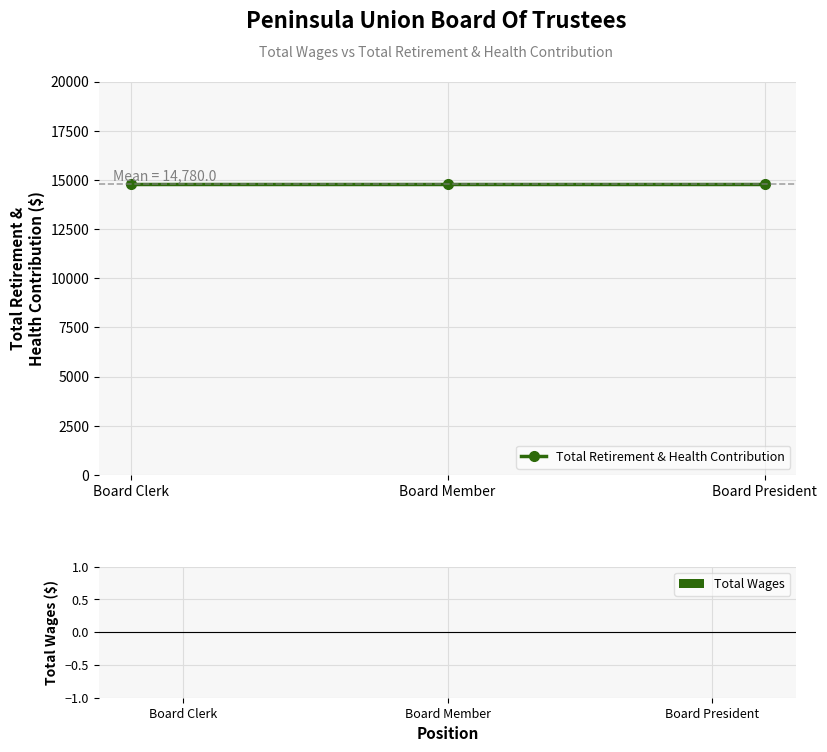

At Board President, list the series in order from largest to smallest.

Total Retirement & Health Contribution, Total Wages